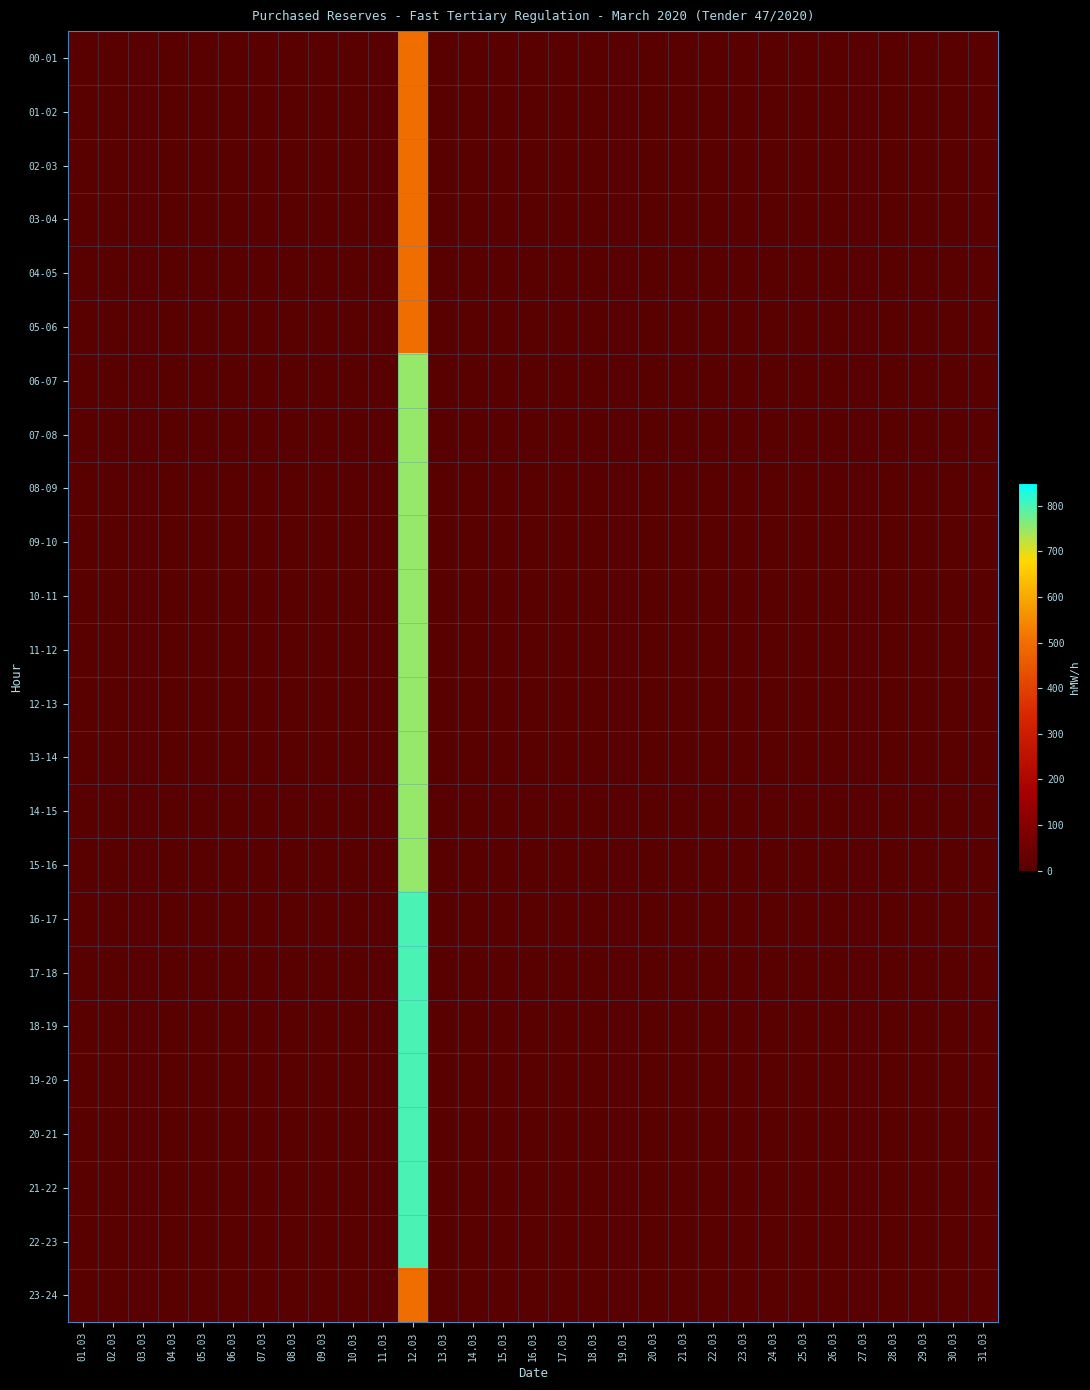

Reading right to left, what are all the values shown in this chart?

00-01: 31.03=0	30.03=0	29.03=0	28.03=0	27.03=0	26.03=0	25.03=0	24.03=0	23.03=0	22.03=0	21.03=0	20.03=0	19.03=0	18.03=0	17.03=0	16.03=0	15.03=0	14.03=0	13.03=0	12.03=500	11.03=0	10.03=0	09.03=0	08.03=0	07.03=0	06.03=0	05.03=0	04.03=0	03.03=0	02.03=0	01.03=0
01-02: 31.03=0	30.03=0	29.03=0	28.03=0	27.03=0	26.03=0	25.03=0	24.03=0	23.03=0	22.03=0	21.03=0	20.03=0	19.03=0	18.03=0	17.03=0	16.03=0	15.03=0	14.03=0	13.03=0	12.03=500	11.03=0	10.03=0	09.03=0	08.03=0	07.03=0	06.03=0	05.03=0	04.03=0	03.03=0	02.03=0	01.03=0
02-03: 31.03=0	30.03=0	29.03=0	28.03=0	27.03=0	26.03=0	25.03=0	24.03=0	23.03=0	22.03=0	21.03=0	20.03=0	19.03=0	18.03=0	17.03=0	16.03=0	15.03=0	14.03=0	13.03=0	12.03=500	11.03=0	10.03=0	09.03=0	08.03=0	07.03=0	06.03=0	05.03=0	04.03=0	03.03=0	02.03=0	01.03=0
03-04: 31.03=0	30.03=0	29.03=0	28.03=0	27.03=0	26.03=0	25.03=0	24.03=0	23.03=0	22.03=0	21.03=0	20.03=0	19.03=0	18.03=0	17.03=0	16.03=0	15.03=0	14.03=0	13.03=0	12.03=500	11.03=0	10.03=0	09.03=0	08.03=0	07.03=0	06.03=0	05.03=0	04.03=0	03.03=0	02.03=0	01.03=0
04-05: 31.03=0	30.03=0	29.03=0	28.03=0	27.03=0	26.03=0	25.03=0	24.03=0	23.03=0	22.03=0	21.03=0	20.03=0	19.03=0	18.03=0	17.03=0	16.03=0	15.03=0	14.03=0	13.03=0	12.03=500	11.03=0	10.03=0	09.03=0	08.03=0	07.03=0	06.03=0	05.03=0	04.03=0	03.03=0	02.03=0	01.03=0
05-06: 31.03=0	30.03=0	29.03=0	28.03=0	27.03=0	26.03=0	25.03=0	24.03=0	23.03=0	22.03=0	21.03=0	20.03=0	19.03=0	18.03=0	17.03=0	16.03=0	15.03=0	14.03=0	13.03=0	12.03=500	11.03=0	10.03=0	09.03=0	08.03=0	07.03=0	06.03=0	05.03=0	04.03=0	03.03=0	02.03=0	01.03=0
06-07: 31.03=0	30.03=0	29.03=0	28.03=0	27.03=0	26.03=0	25.03=0	24.03=0	23.03=0	22.03=0	21.03=0	20.03=0	19.03=0	18.03=0	17.03=0	16.03=0	15.03=0	14.03=0	13.03=0	12.03=750	11.03=0	10.03=0	09.03=0	08.03=0	07.03=0	06.03=0	05.03=0	04.03=0	03.03=0	02.03=0	01.03=0
07-08: 31.03=0	30.03=0	29.03=0	28.03=0	27.03=0	26.03=0	25.03=0	24.03=0	23.03=0	22.03=0	21.03=0	20.03=0	19.03=0	18.03=0	17.03=0	16.03=0	15.03=0	14.03=0	13.03=0	12.03=750	11.03=0	10.03=0	09.03=0	08.03=0	07.03=0	06.03=0	05.03=0	04.03=0	03.03=0	02.03=0	01.03=0
08-09: 31.03=0	30.03=0	29.03=0	28.03=0	27.03=0	26.03=0	25.03=0	24.03=0	23.03=0	22.03=0	21.03=0	20.03=0	19.03=0	18.03=0	17.03=0	16.03=0	15.03=0	14.03=0	13.03=0	12.03=750	11.03=0	10.03=0	09.03=0	08.03=0	07.03=0	06.03=0	05.03=0	04.03=0	03.03=0	02.03=0	01.03=0
09-10: 31.03=0	30.03=0	29.03=0	28.03=0	27.03=0	26.03=0	25.03=0	24.03=0	23.03=0	22.03=0	21.03=0	20.03=0	19.03=0	18.03=0	17.03=0	16.03=0	15.03=0	14.03=0	13.03=0	12.03=750	11.03=0	10.03=0	09.03=0	08.03=0	07.03=0	06.03=0	05.03=0	04.03=0	03.03=0	02.03=0	01.03=0
10-11: 31.03=0	30.03=0	29.03=0	28.03=0	27.03=0	26.03=0	25.03=0	24.03=0	23.03=0	22.03=0	21.03=0	20.03=0	19.03=0	18.03=0	17.03=0	16.03=0	15.03=0	14.03=0	13.03=0	12.03=750	11.03=0	10.03=0	09.03=0	08.03=0	07.03=0	06.03=0	05.03=0	04.03=0	03.03=0	02.03=0	01.03=0
11-12: 31.03=0	30.03=0	29.03=0	28.03=0	27.03=0	26.03=0	25.03=0	24.03=0	23.03=0	22.03=0	21.03=0	20.03=0	19.03=0	18.03=0	17.03=0	16.03=0	15.03=0	14.03=0	13.03=0	12.03=750	11.03=0	10.03=0	09.03=0	08.03=0	07.03=0	06.03=0	05.03=0	04.03=0	03.03=0	02.03=0	01.03=0
12-13: 31.03=0	30.03=0	29.03=0	28.03=0	27.03=0	26.03=0	25.03=0	24.03=0	23.03=0	22.03=0	21.03=0	20.03=0	19.03=0	18.03=0	17.03=0	16.03=0	15.03=0	14.03=0	13.03=0	12.03=750	11.03=0	10.03=0	09.03=0	08.03=0	07.03=0	06.03=0	05.03=0	04.03=0	03.03=0	02.03=0	01.03=0
13-14: 31.03=0	30.03=0	29.03=0	28.03=0	27.03=0	26.03=0	25.03=0	24.03=0	23.03=0	22.03=0	21.03=0	20.03=0	19.03=0	18.03=0	17.03=0	16.03=0	15.03=0	14.03=0	13.03=0	12.03=750	11.03=0	10.03=0	09.03=0	08.03=0	07.03=0	06.03=0	05.03=0	04.03=0	03.03=0	02.03=0	01.03=0
14-15: 31.03=0	30.03=0	29.03=0	28.03=0	27.03=0	26.03=0	25.03=0	24.03=0	23.03=0	22.03=0	21.03=0	20.03=0	19.03=0	18.03=0	17.03=0	16.03=0	15.03=0	14.03=0	13.03=0	12.03=750	11.03=0	10.03=0	09.03=0	08.03=0	07.03=0	06.03=0	05.03=0	04.03=0	03.03=0	02.03=0	01.03=0
15-16: 31.03=0	30.03=0	29.03=0	28.03=0	27.03=0	26.03=0	25.03=0	24.03=0	23.03=0	22.03=0	21.03=0	20.03=0	19.03=0	18.03=0	17.03=0	16.03=0	15.03=0	14.03=0	13.03=0	12.03=750	11.03=0	10.03=0	09.03=0	08.03=0	07.03=0	06.03=0	05.03=0	04.03=0	03.03=0	02.03=0	01.03=0
16-17: 31.03=0	30.03=0	29.03=0	28.03=0	27.03=0	26.03=0	25.03=0	24.03=0	23.03=0	22.03=0	21.03=0	20.03=0	19.03=0	18.03=0	17.03=0	16.03=0	15.03=0	14.03=0	13.03=0	12.03=800	11.03=0	10.03=0	09.03=0	08.03=0	07.03=0	06.03=0	05.03=0	04.03=0	03.03=0	02.03=0	01.03=0
17-18: 31.03=0	30.03=0	29.03=0	28.03=0	27.03=0	26.03=0	25.03=0	24.03=0	23.03=0	22.03=0	21.03=0	20.03=0	19.03=0	18.03=0	17.03=0	16.03=0	15.03=0	14.03=0	13.03=0	12.03=800	11.03=0	10.03=0	09.03=0	08.03=0	07.03=0	06.03=0	05.03=0	04.03=0	03.03=0	02.03=0	01.03=0
18-19: 31.03=0	30.03=0	29.03=0	28.03=0	27.03=0	26.03=0	25.03=0	24.03=0	23.03=0	22.03=0	21.03=0	20.03=0	19.03=0	18.03=0	17.03=0	16.03=0	15.03=0	14.03=0	13.03=0	12.03=800	11.03=0	10.03=0	09.03=0	08.03=0	07.03=0	06.03=0	05.03=0	04.03=0	03.03=0	02.03=0	01.03=0
19-20: 31.03=0	30.03=0	29.03=0	28.03=0	27.03=0	26.03=0	25.03=0	24.03=0	23.03=0	22.03=0	21.03=0	20.03=0	19.03=0	18.03=0	17.03=0	16.03=0	15.03=0	14.03=0	13.03=0	12.03=800	11.03=0	10.03=0	09.03=0	08.03=0	07.03=0	06.03=0	05.03=0	04.03=0	03.03=0	02.03=0	01.03=0
20-21: 31.03=0	30.03=0	29.03=0	28.03=0	27.03=0	26.03=0	25.03=0	24.03=0	23.03=0	22.03=0	21.03=0	20.03=0	19.03=0	18.03=0	17.03=0	16.03=0	15.03=0	14.03=0	13.03=0	12.03=800	11.03=0	10.03=0	09.03=0	08.03=0	07.03=0	06.03=0	05.03=0	04.03=0	03.03=0	02.03=0	01.03=0
21-22: 31.03=0	30.03=0	29.03=0	28.03=0	27.03=0	26.03=0	25.03=0	24.03=0	23.03=0	22.03=0	21.03=0	20.03=0	19.03=0	18.03=0	17.03=0	16.03=0	15.03=0	14.03=0	13.03=0	12.03=800	11.03=0	10.03=0	09.03=0	08.03=0	07.03=0	06.03=0	05.03=0	04.03=0	03.03=0	02.03=0	01.03=0
22-23: 31.03=0	30.03=0	29.03=0	28.03=0	27.03=0	26.03=0	25.03=0	24.03=0	23.03=0	22.03=0	21.03=0	20.03=0	19.03=0	18.03=0	17.03=0	16.03=0	15.03=0	14.03=0	13.03=0	12.03=800	11.03=0	10.03=0	09.03=0	08.03=0	07.03=0	06.03=0	05.03=0	04.03=0	03.03=0	02.03=0	01.03=0
23-24: 31.03=0	30.03=0	29.03=0	28.03=0	27.03=0	26.03=0	25.03=0	24.03=0	23.03=0	22.03=0	21.03=0	20.03=0	19.03=0	18.03=0	17.03=0	16.03=0	15.03=0	14.03=0	13.03=0	12.03=500	11.03=0	10.03=0	09.03=0	08.03=0	07.03=0	06.03=0	05.03=0	04.03=0	03.03=0	02.03=0	01.03=0